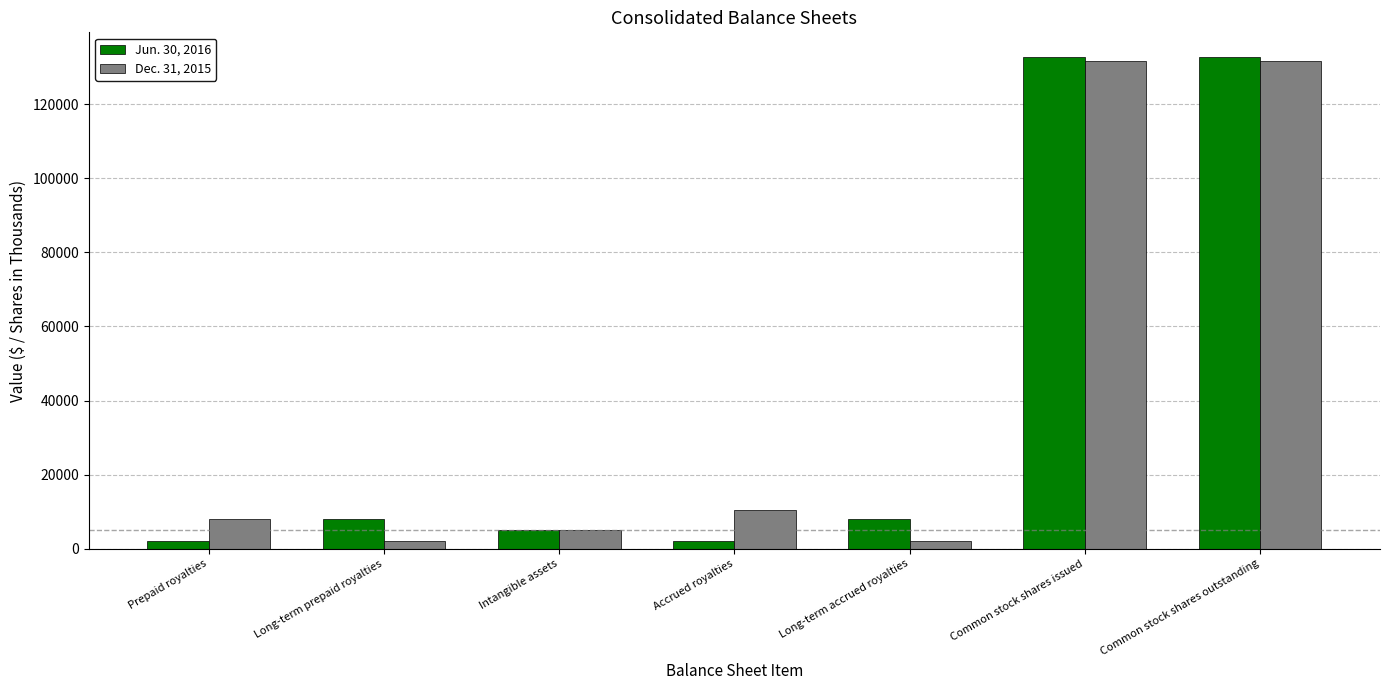

What are all the series names shown in the legend?

Jun. 30, 2016, Dec. 31, 2015